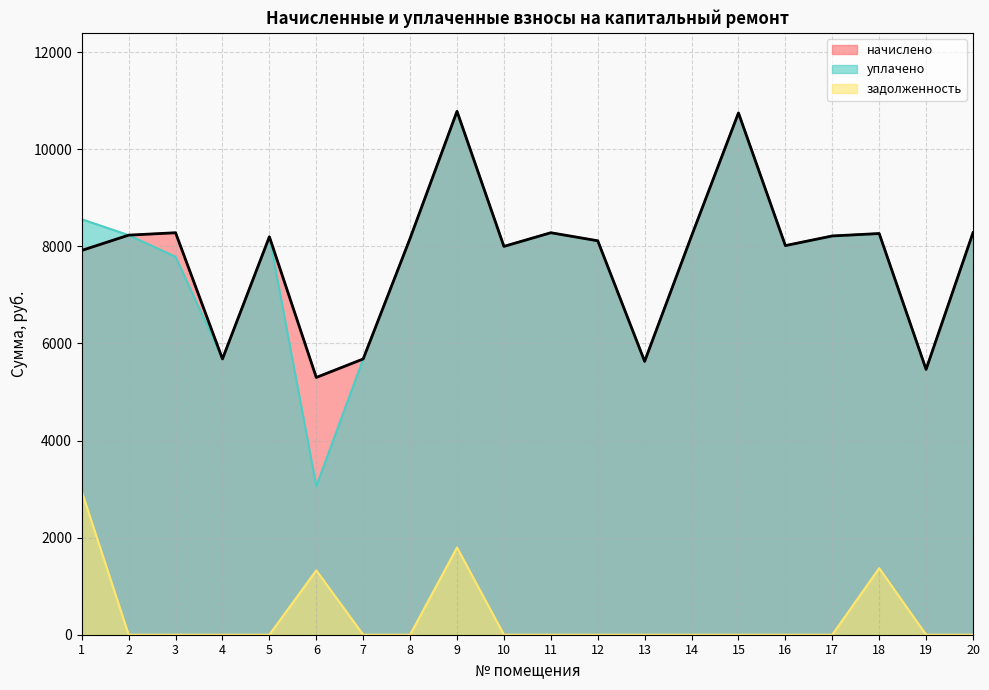

Does the chart have visible grid lines?

Yes